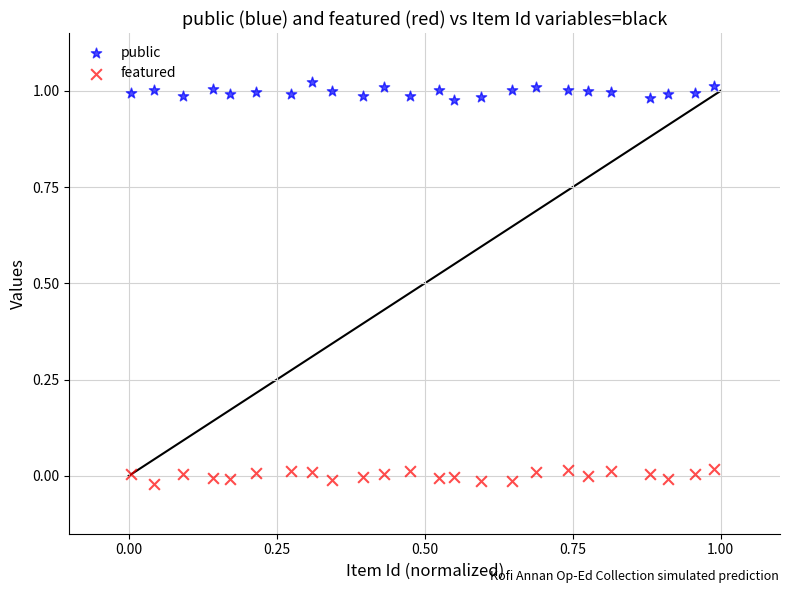

Which series contains the lowest Y value?

featured